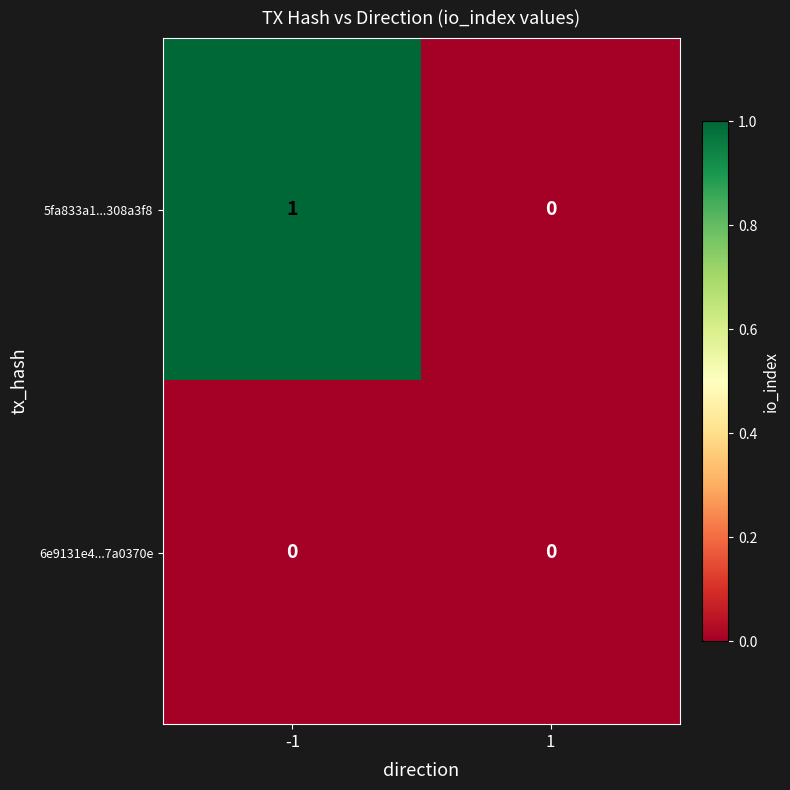

The 6e9131e4...7a0370e series shows 0 at -1. True or false?

True